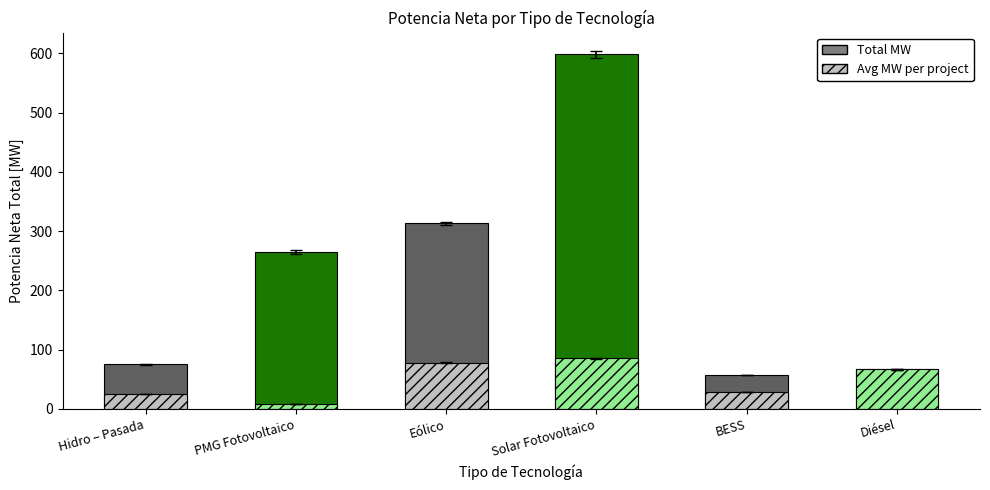

What is the label of the 3rd bar from the left?

Eólico